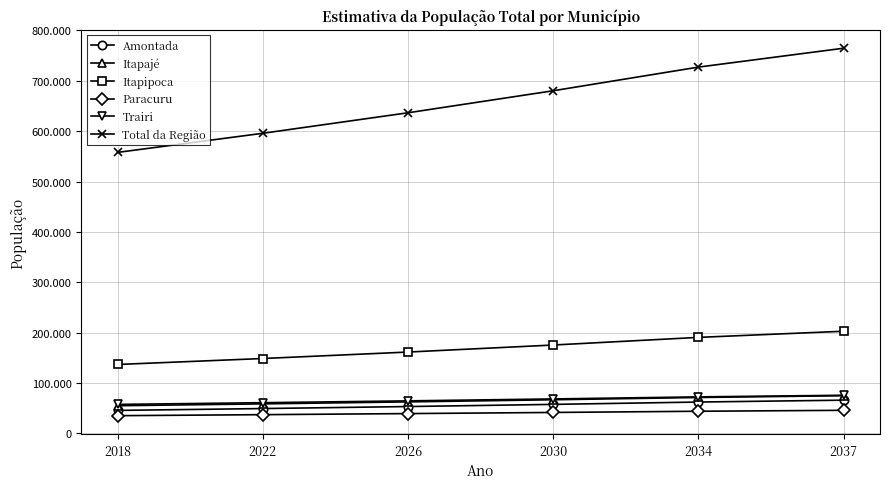

Reading left to right, extract all data points from this chart.

Amontada: 2018=45797	2022=49480	2026=53460	2030=57760	2034=62406	2037=66134
Itapajé: 2018=55068	2022=58769	2026=62719	2030=66935	2034=71434	2037=75006
Itapipoca: 2018=136962	2022=148781	2026=161620	2030=175568	2034=190719	2037=202934
Paracuru: 2018=35346	2022=37361	2026=39492	2030=41743	2034=44123	2037=45997
Trairi: 2018=57699	2022=61119	2026=64743	2030=68580	2034=72646	2037=75852
Total da Região: 2018=557827	2022=595752	2026=636462	2030=680173	2034=727117	2037=764597